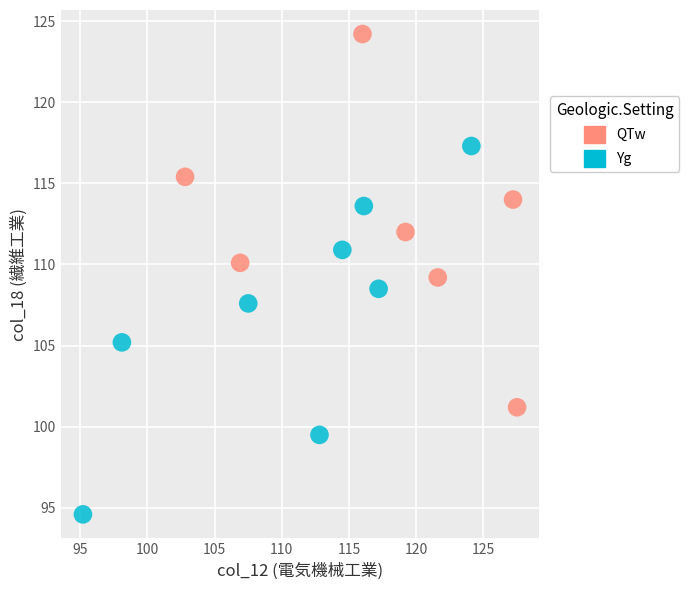

Which series contains the highest Y value?

QTw